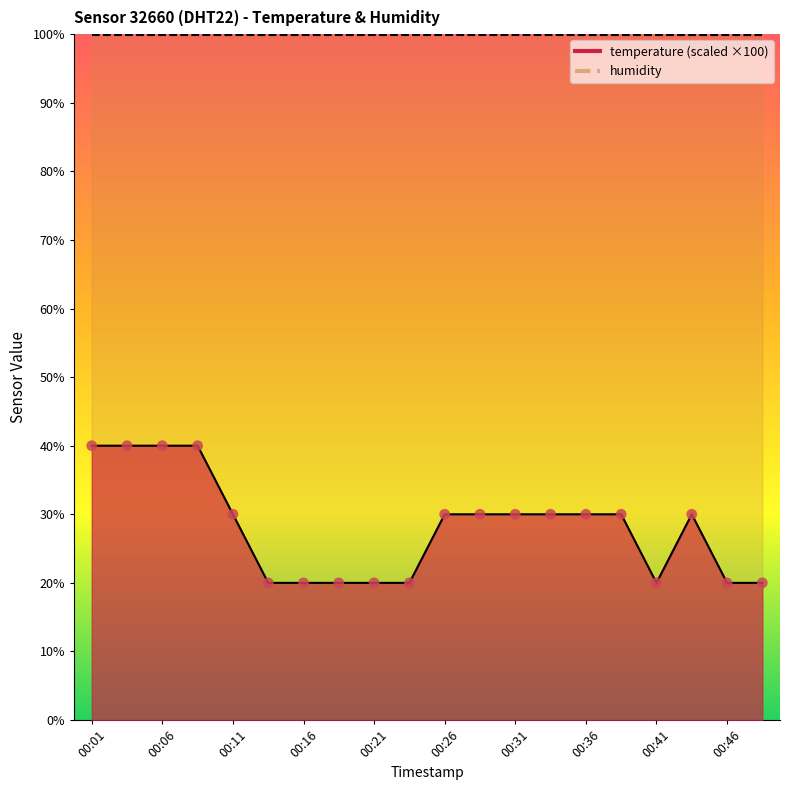

What is the ratio of the value at 00:04 to the value at 00:43?

1.3